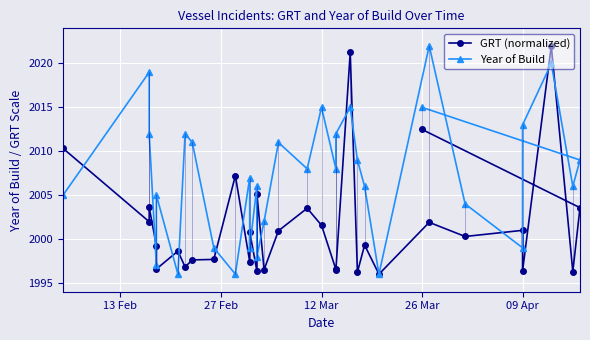

What is the sum of all Year of Build values?

64232.0